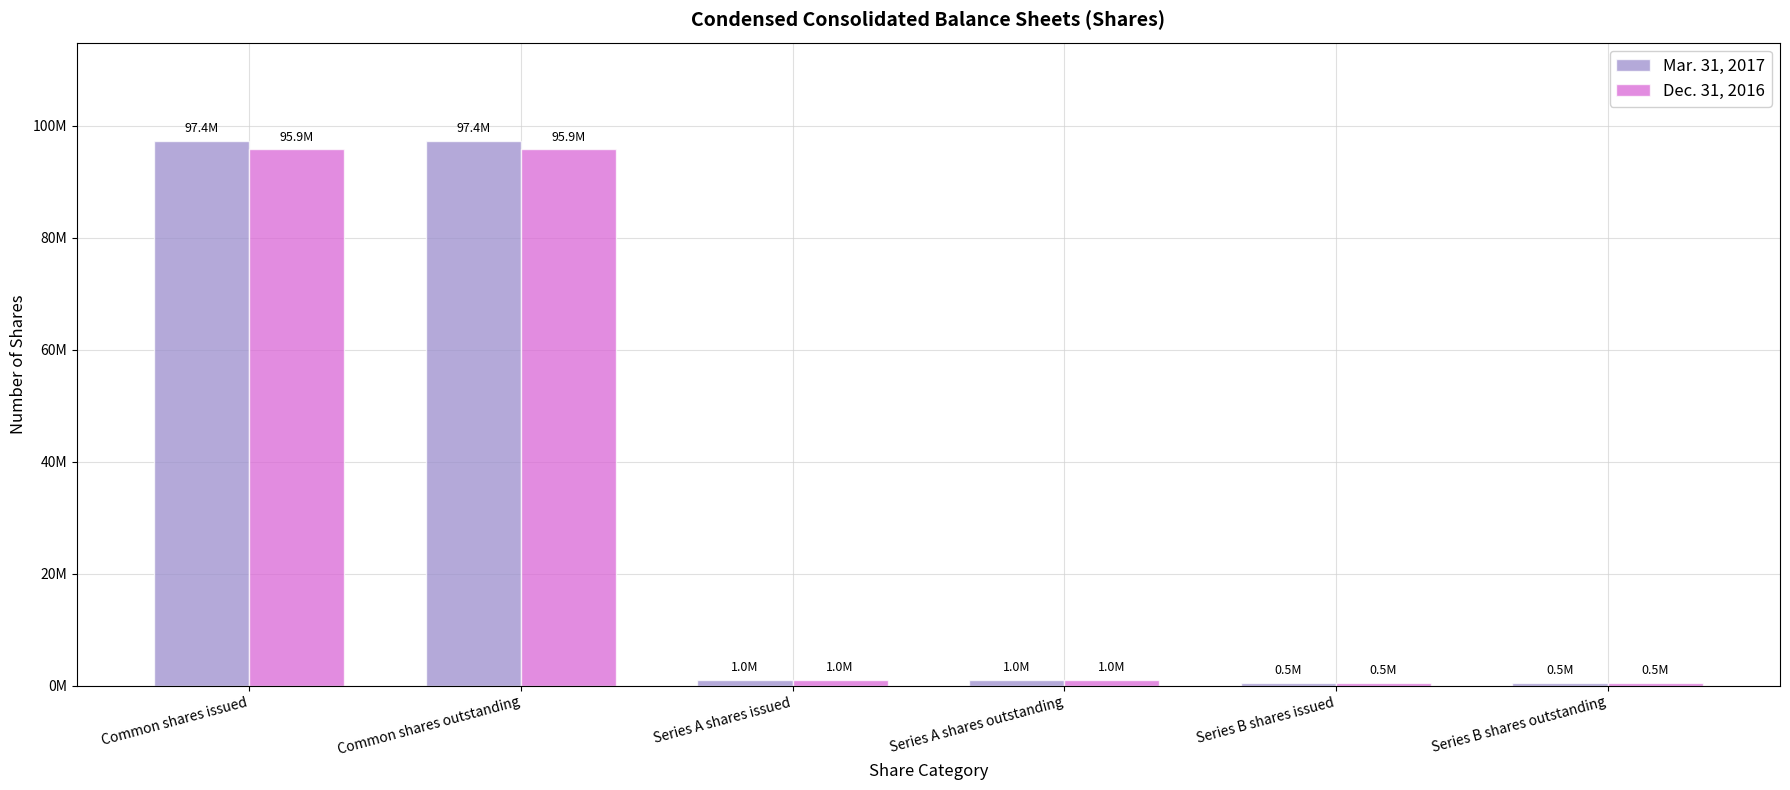

What is the difference between the maximum and minimum values in the Mar. 31, 2017 series?

96888000